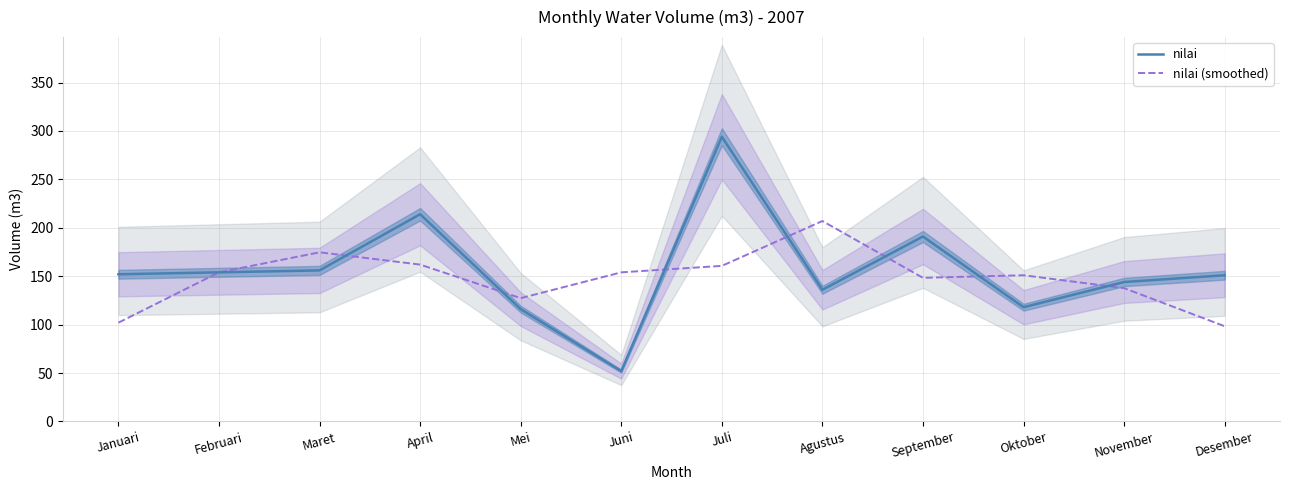

At Desember, list the series in order from largest to smallest.

nilai, nilai (smoothed)